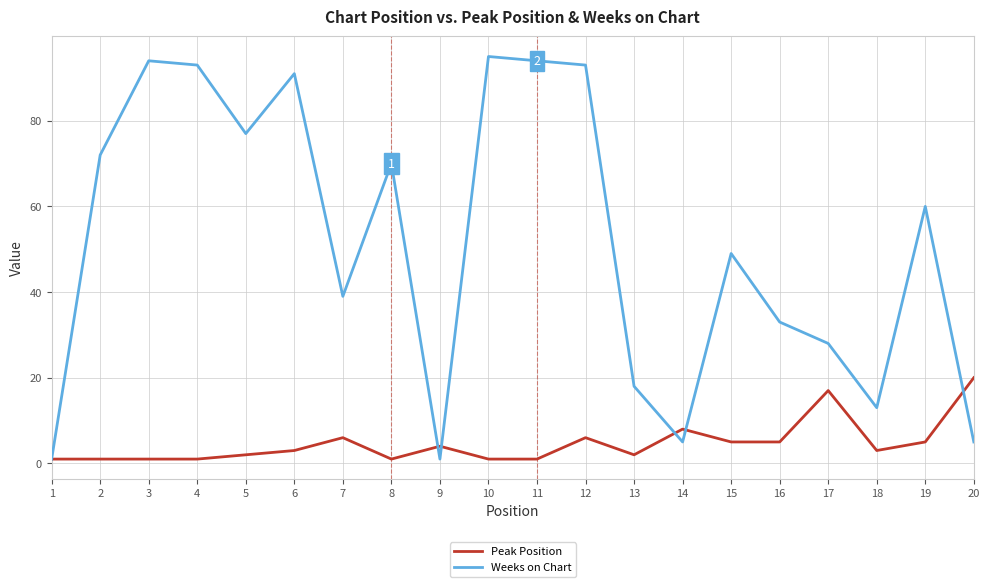

At which label does Peak Position reach its peak?

20